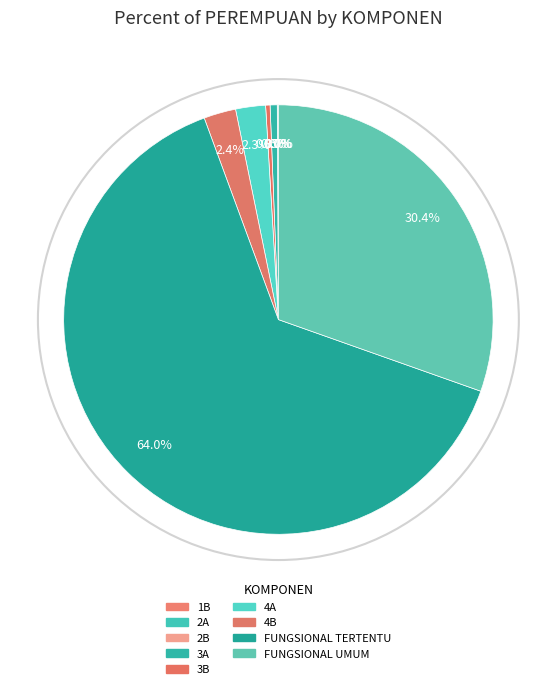

What is the majority slice?

FUNGSIONAL TERTENTU